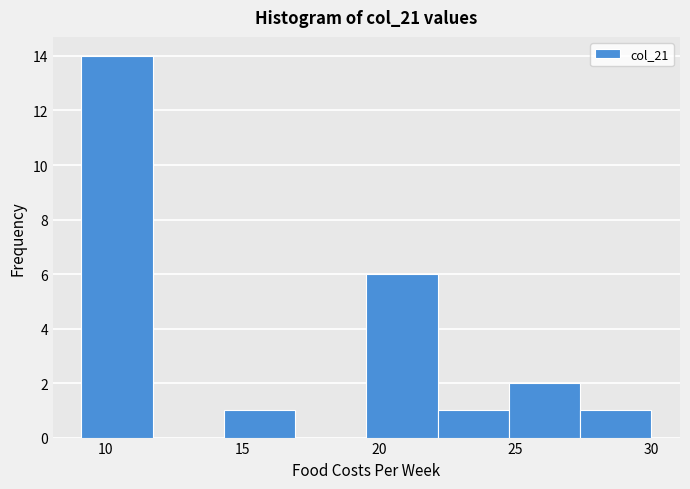

Over which range of the x-axis is the bar tallest?

9.0 to 11.5